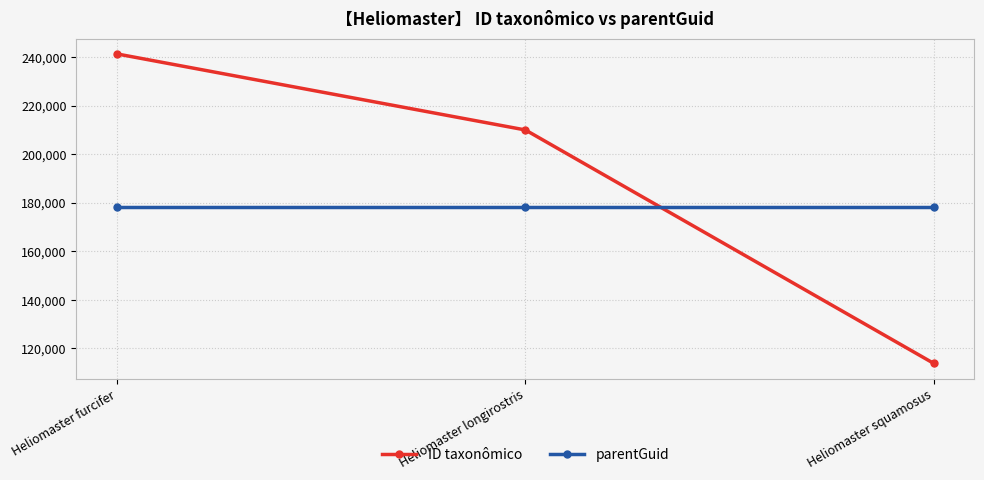

What is the sum of the ID taxonômico values at Heliomaster furcifer and Heliomaster squamosus?

355129